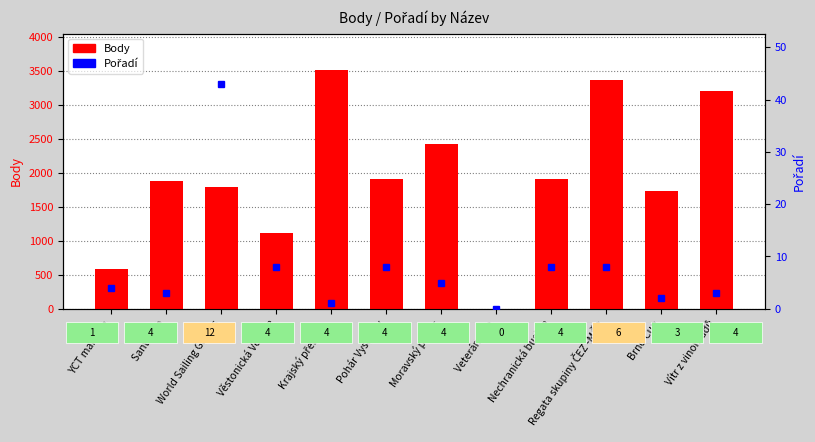

What are all the series names shown in the legend?

Body, Pořadí